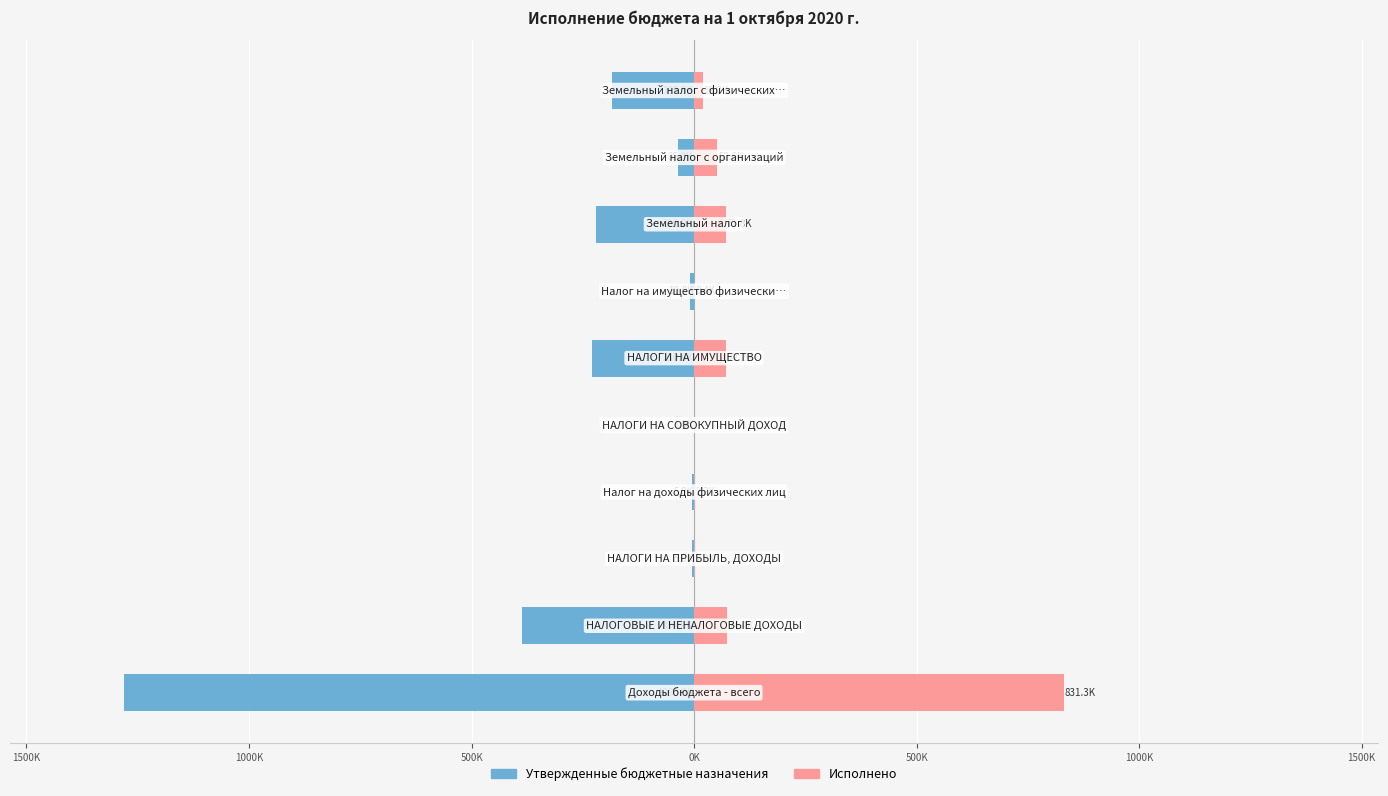

What are all the series names shown in the legend?

Утвержденные бюджетные назначения, Исполнено